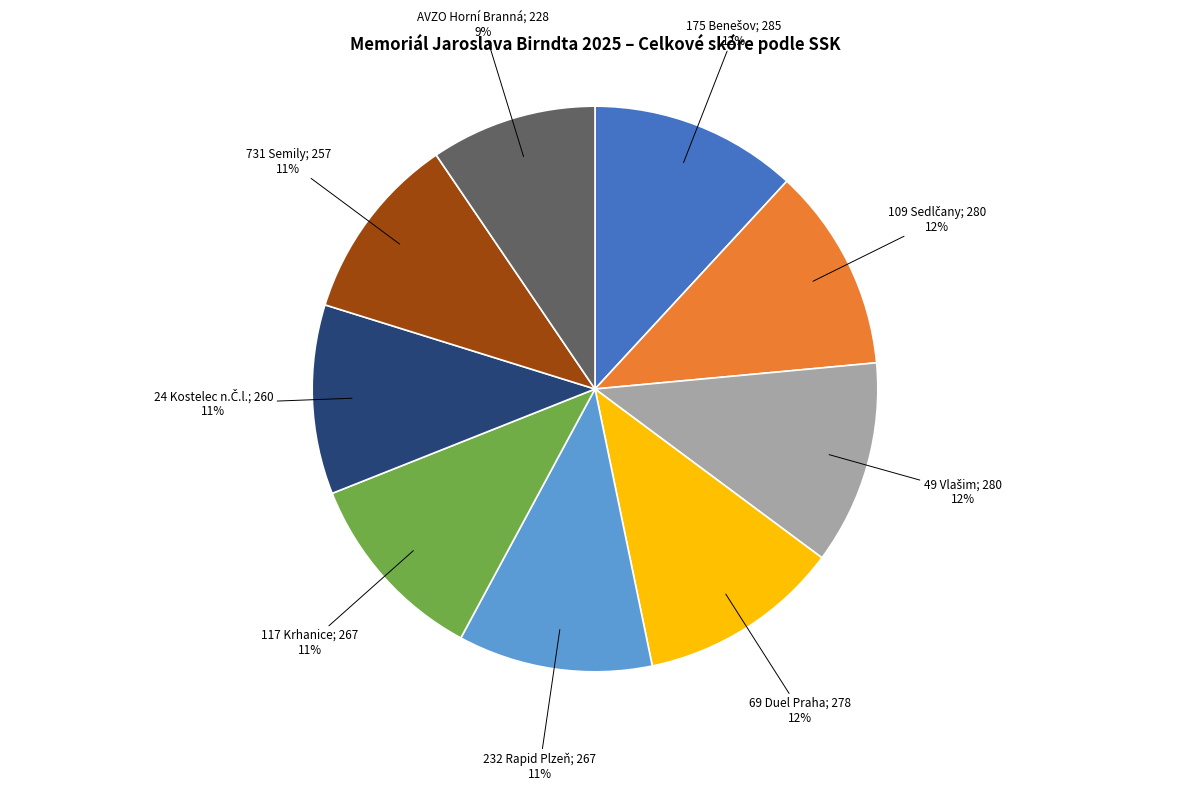

Is there any slice that represents more than half of the pie?

No